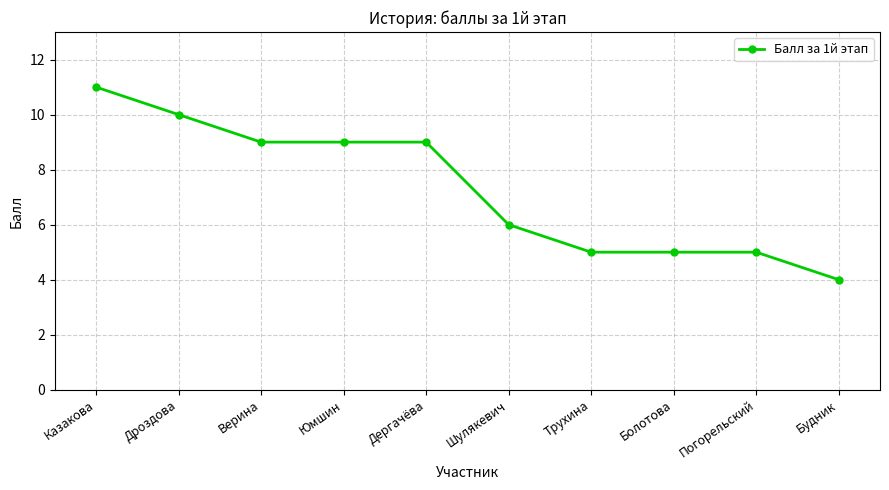

What is the approximate value at Будник?

4